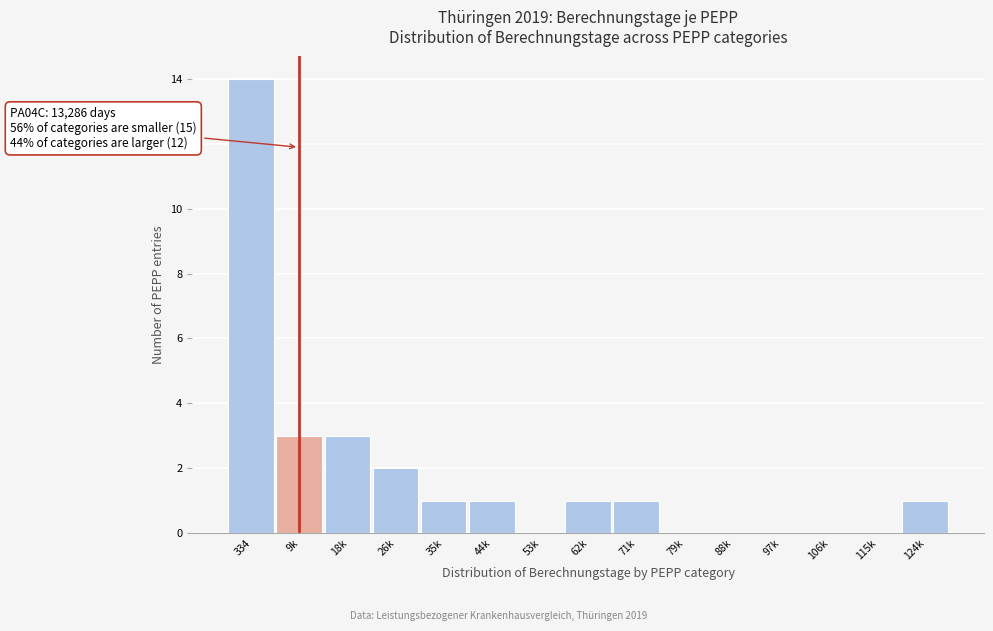

Reading right to left, transcribe all the data shown in this chart.

124k=1	115k=0	106k=0	97k=0	88k=0	79k=0	71k=1	62k=1	53k=0	44k=1	35k=1	26k=2	18k=3	9k=3	334=14